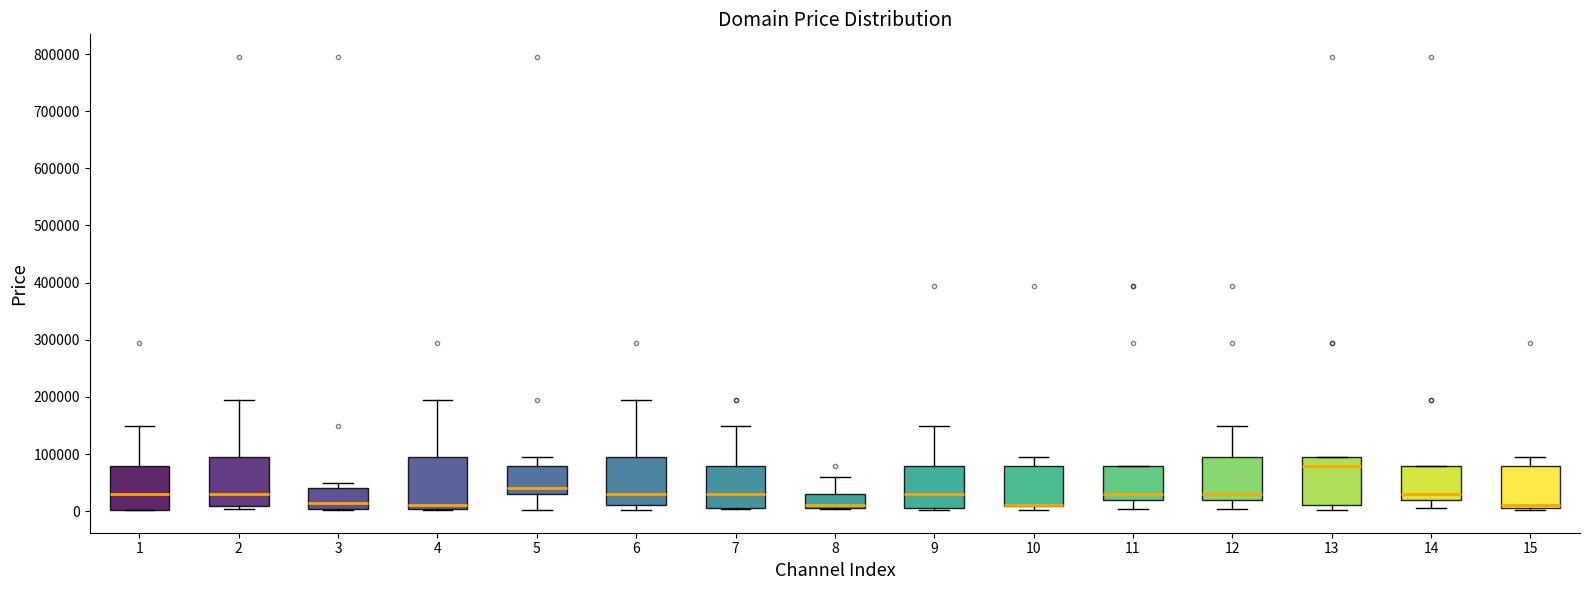

Reading left to right, read every box against the y-axis: the position of its median line, the range the box covers, and the ends of its whiskers. The values are not printed on the chart, so give them approximately, as read against the axis.

1: median 30000, box 0 to 80000, whiskers 0 to 150000
2: median 30000, box 10000 to 90000, whiskers 0 to 190000
3: median 10000, box 0 to 40000, whiskers 0 to 50000
4: median 10000, box 0 to 90000, whiskers 0 to 190000
5: median 40000, box 30000 to 80000, whiskers 0 to 90000
6: median 30000, box 10000 to 90000, whiskers 0 to 190000
7: median 30000, box 0 to 80000, whiskers 0 to 150000
8: median 10000, box 0 to 30000, whiskers 0 to 60000
9: median 30000, box 0 to 80000, whiskers 0 to 150000
10: median 10000 (drawn on the box's lower edge), box 10000 to 80000, whiskers 0 to 90000
11: median 30000, box 20000 to 80000, whiskers 0 to 80000
12: median 30000, box 20000 to 90000, whiskers 0 to 150000
13: median 80000, box 10000 to 90000, whiskers 0 to 90000
14: median 30000, box 20000 to 80000, whiskers 0 to 80000
15: median 10000, box 0 to 80000, whiskers 0 to 90000